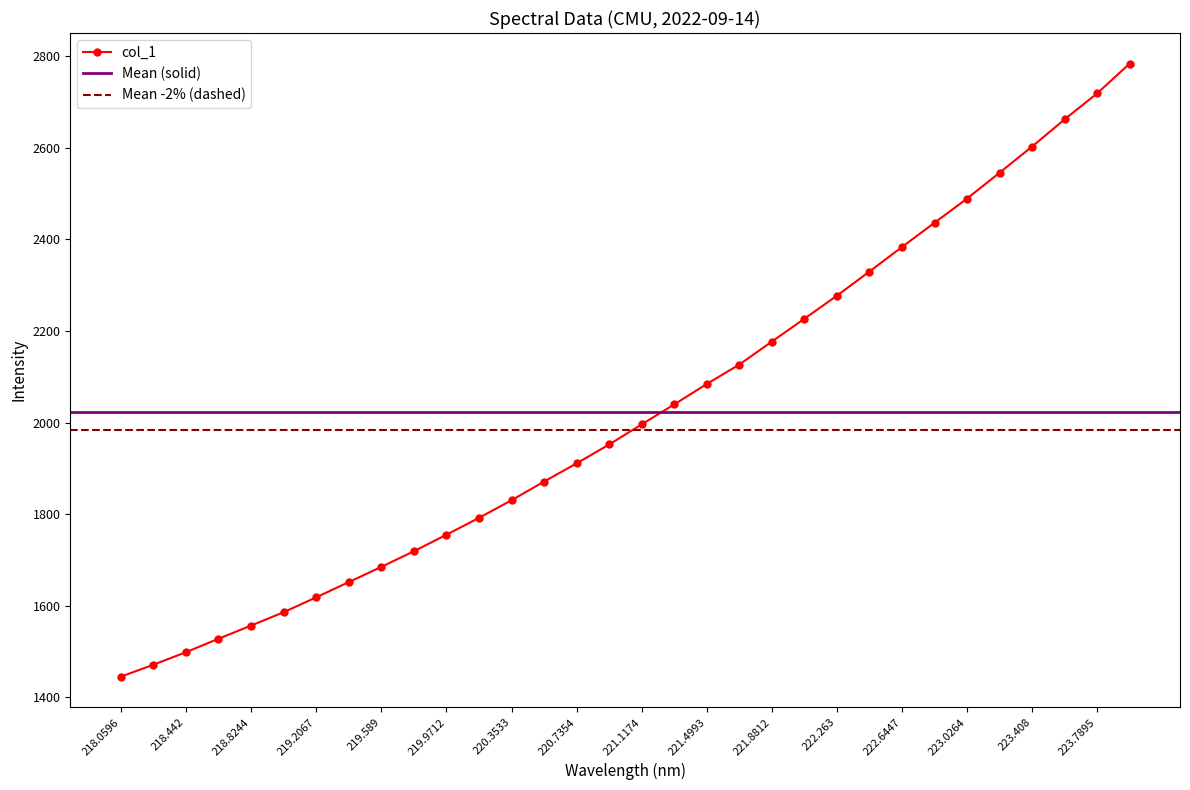

What is the sum of all values?

64753.8